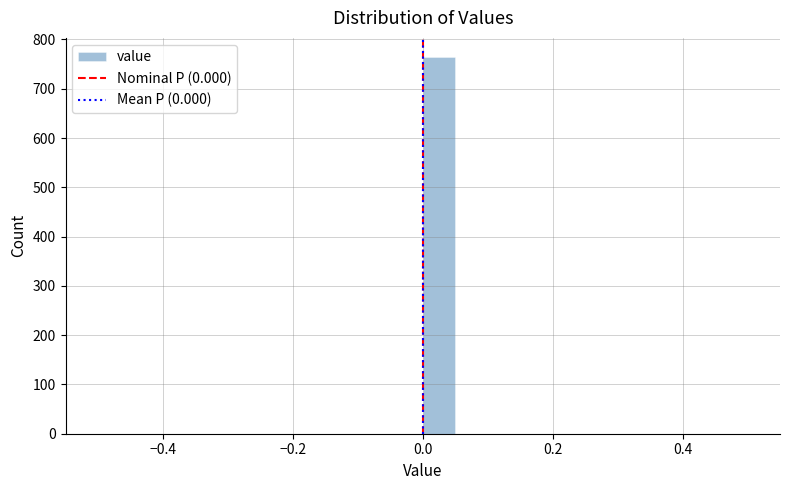

Read against the x-axis, roughly where is the centre of the tallest bar?

0.02